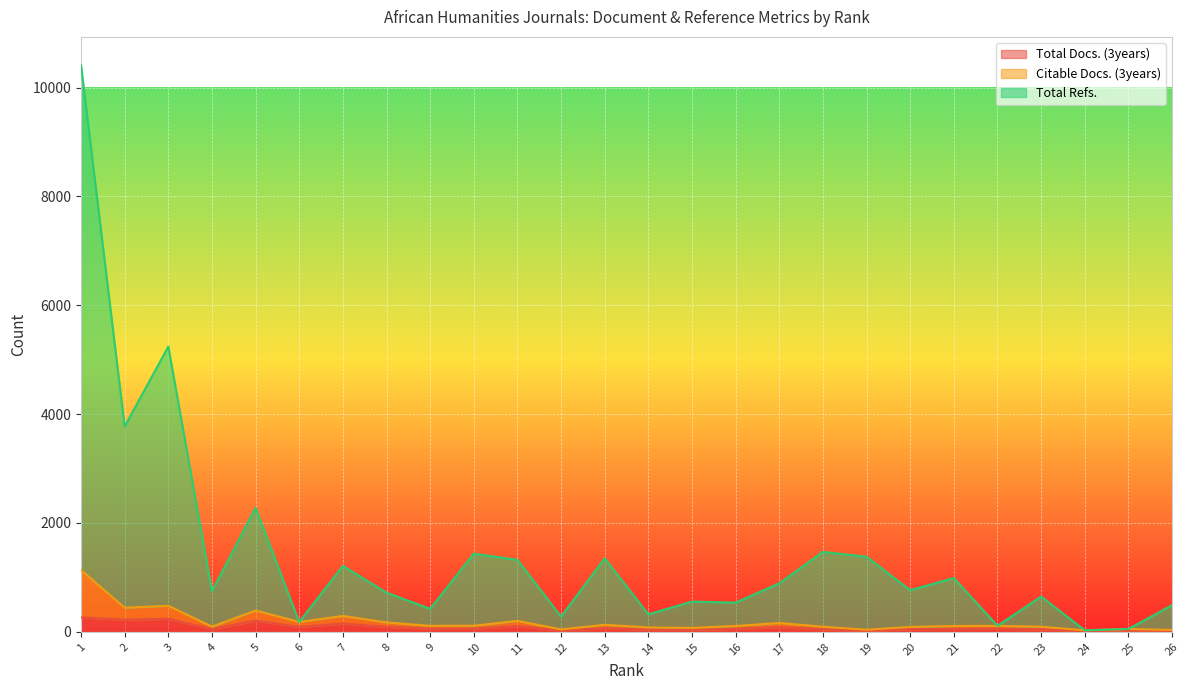

At which category is the sum across all series the highest?

1